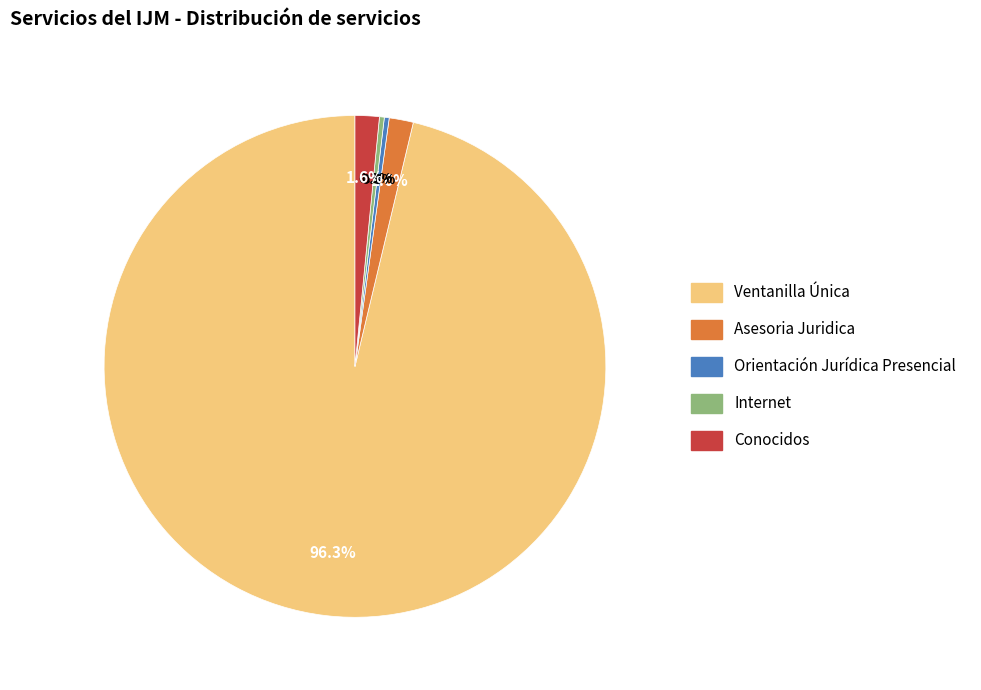

Which category has the biggest portion of the pie?

Ventanilla Única